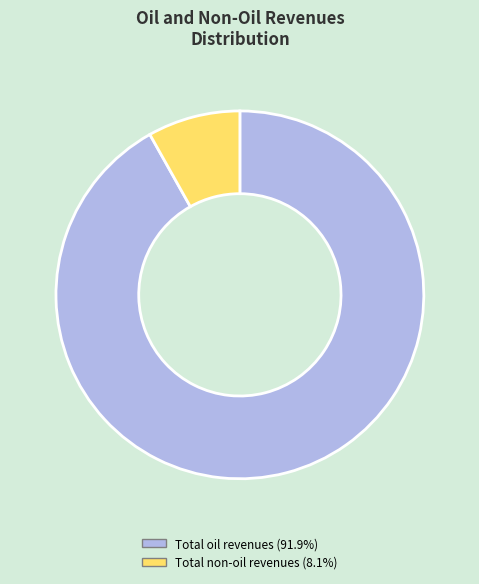

What is the ratio of the value at Total oil revenues to the value at Total non-oil revenues?

11.3